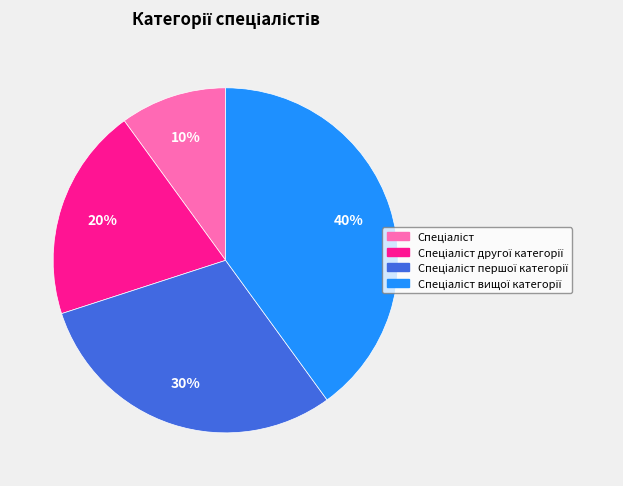

Is there any slice that represents more than half of the pie?

No